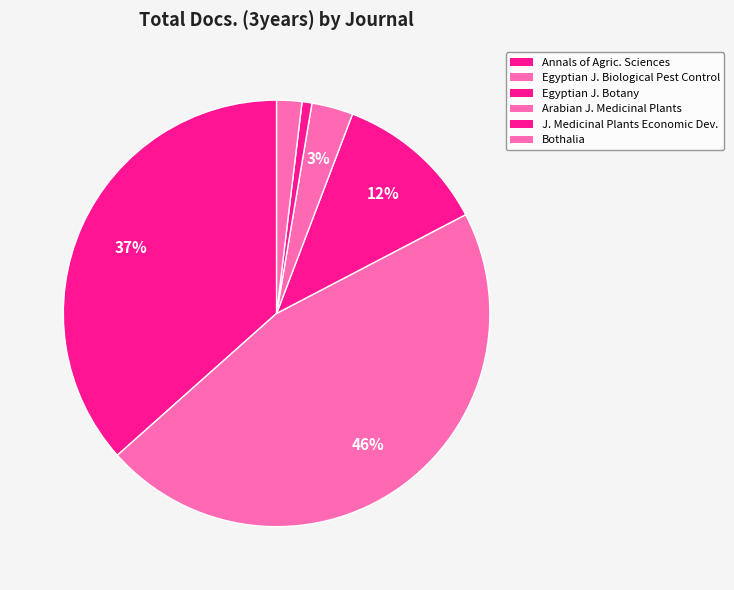

Count the number of slices in the pie.

6